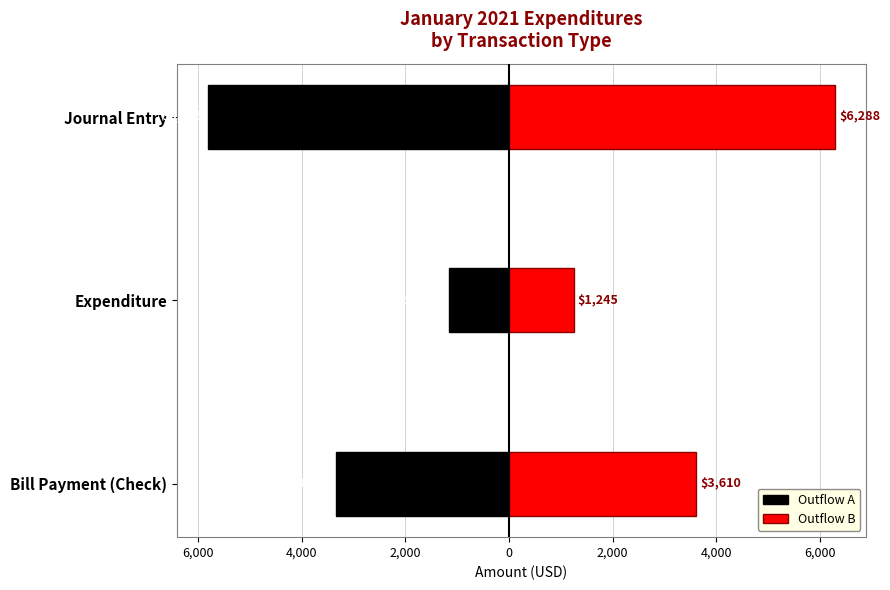

What is the difference between the maximum and minimum values in the Outflow B series?

5043.2